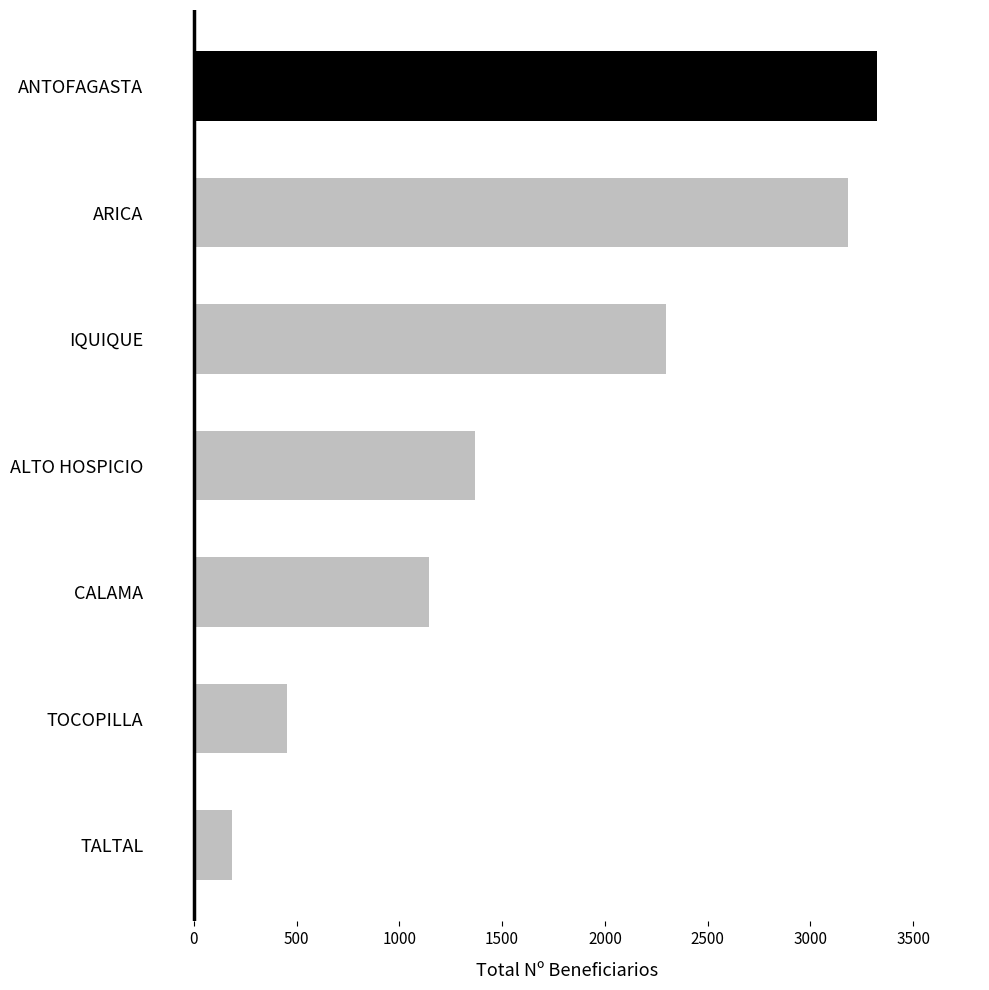

What is the sum of all values?

11952